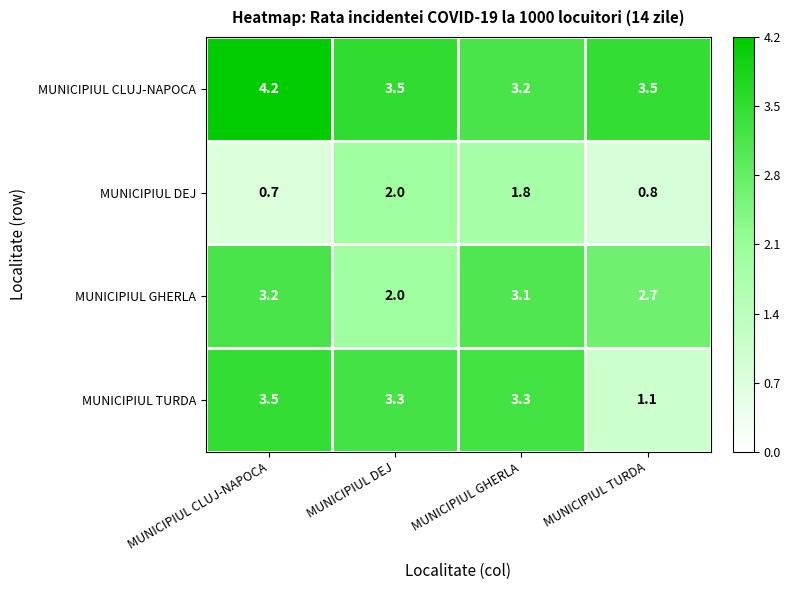

Reading right to left, transcribe all the data shown in this chart.

MUNICIPIUL CLUJ-NAPOCA: 3.5	3.2	3.5	4.2
MUNICIPIUL DEJ: 0.8	1.8	2.0	0.7
MUNICIPIUL GHERLA: 2.7	3.1	2.0	3.2
MUNICIPIUL TURDA: 1.1	3.3	3.3	3.5